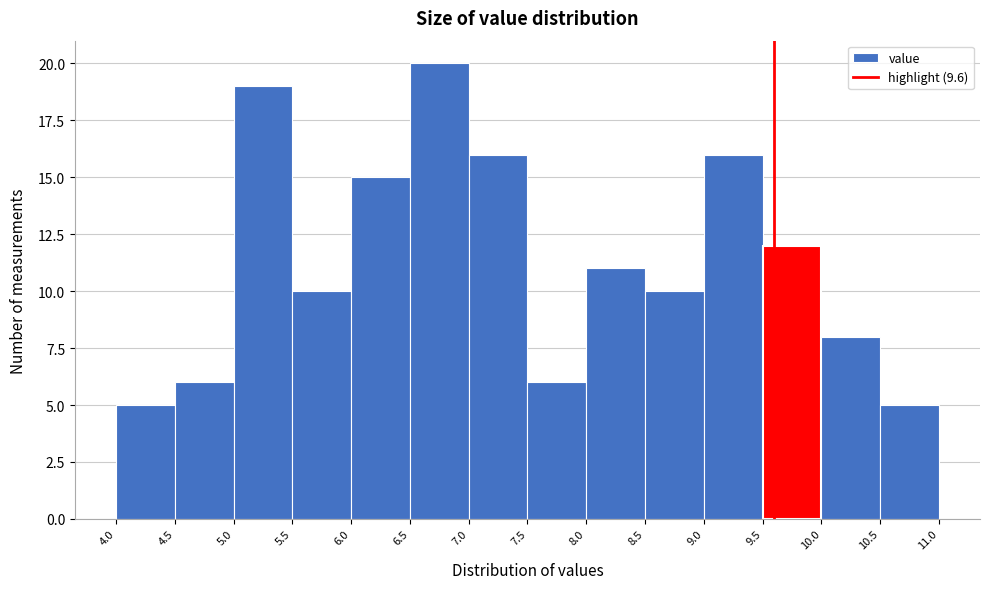

Reading left to right, transcribe this chart: for each bar, give the range it covers on the x-axis and its height. The values are not printed on the chart, so give them approximately, as read against the axis.

4.0 to 4.5: 5
4.5 to 5.0: 6
5.0 to 5.5: 19
5.5 to 6.0: 10
6.0 to 6.5: 15
6.5 to 7.0: 20
7.0 to 7.5: 16
7.5 to 8.0: 6
8.0 to 8.5: 11
8.5 to 9.0: 10
9.0 to 9.5: 16
9.5 to 10.0: 12
10.0 to 10.5: 8
10.5 to 11.0: 5